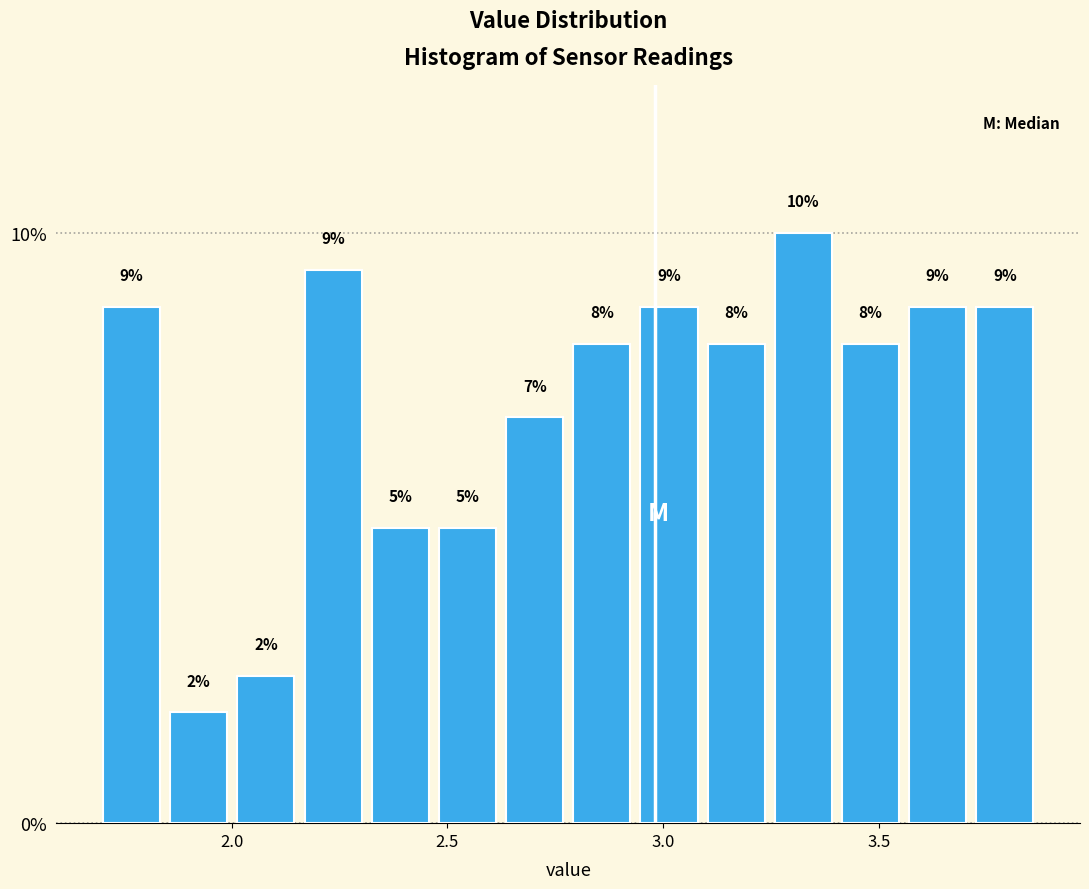

Around what value on the x-axis is the tallest bar? Give the approximate position of its centre, as read against the axis.

3.35